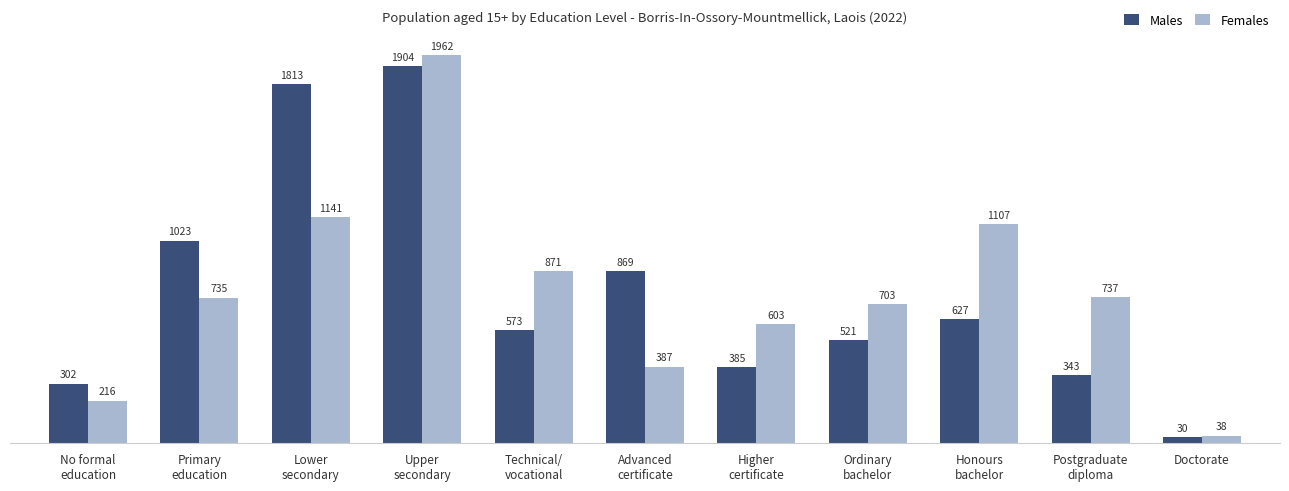

What is the average value of the Females series?

773